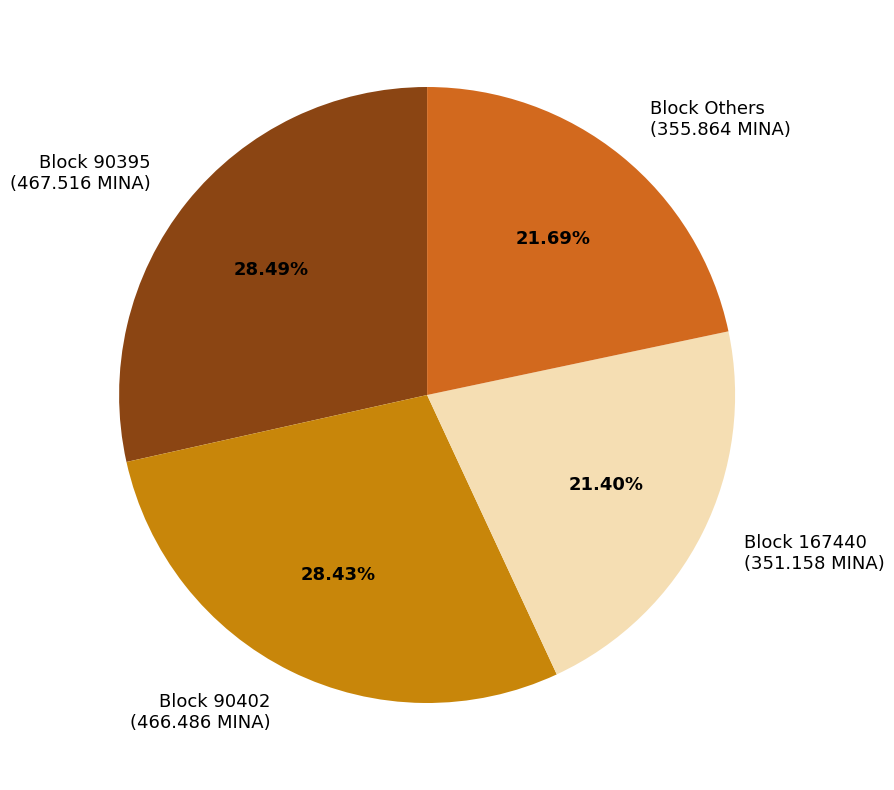

To the nearest percent, what is the difference between the largest and smallest slice percentages?

7%